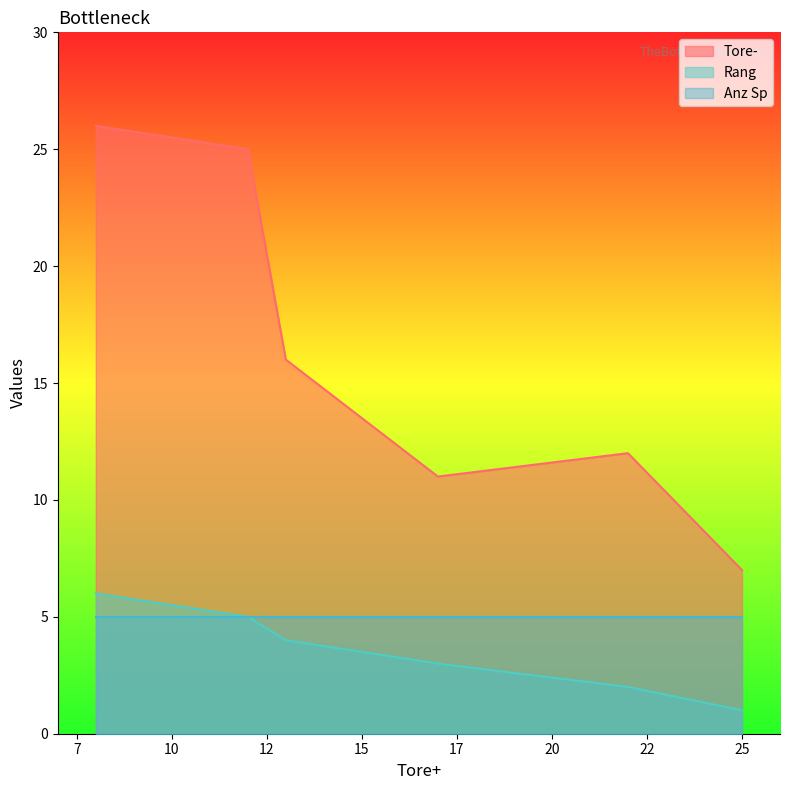

What is the greatest value displayed?

26